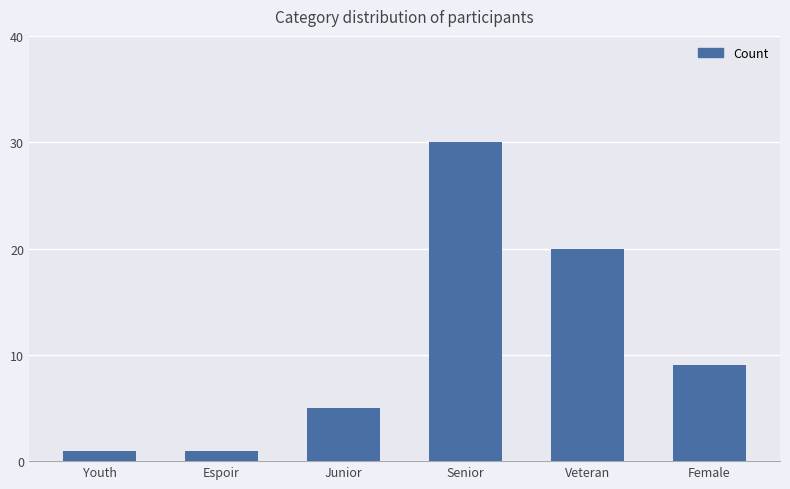

Count the number of data series in this chart.

1